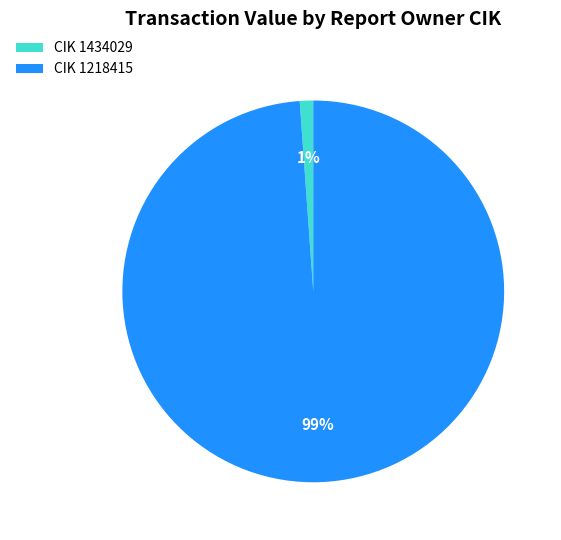

Combined, do CIK 1218415 and CIK 1434029 account for over 50%?

Yes